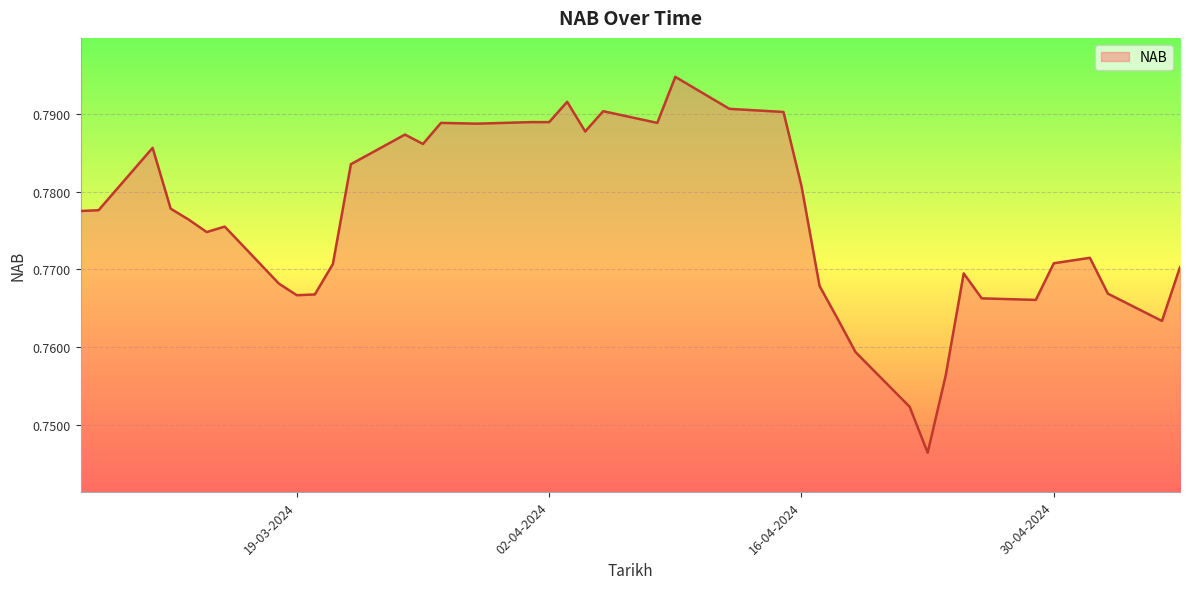

What is the greatest value displayed?

0.8